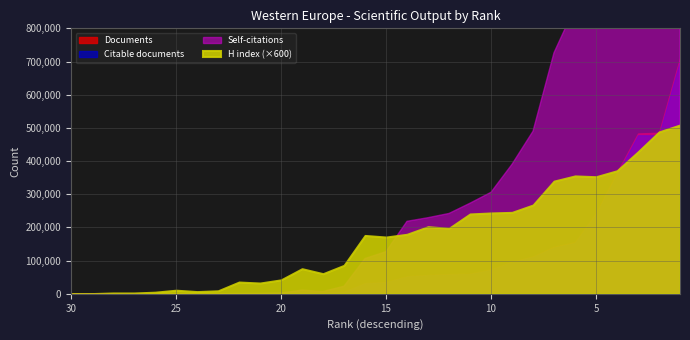

What is the value of the Self-citations point at the 28th from the left?

3037627